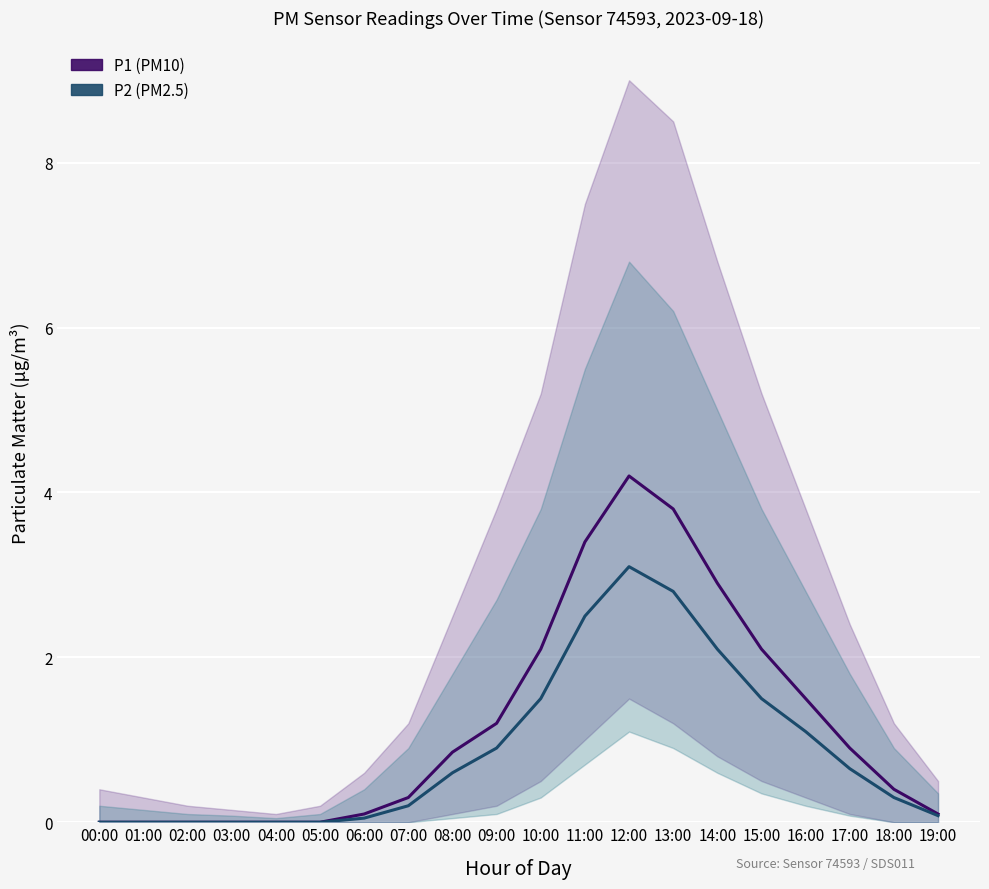

True or false: P1 and P2 cross at least once.

False